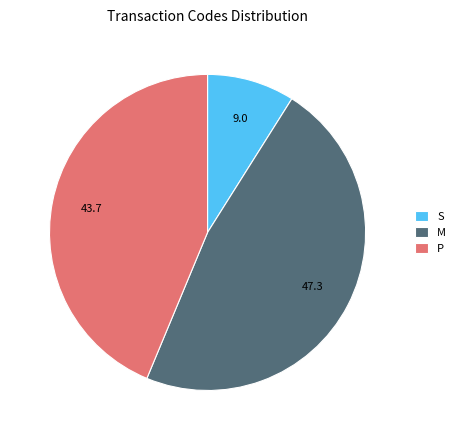

The P slice represents 16% of the pie. True or false?

False